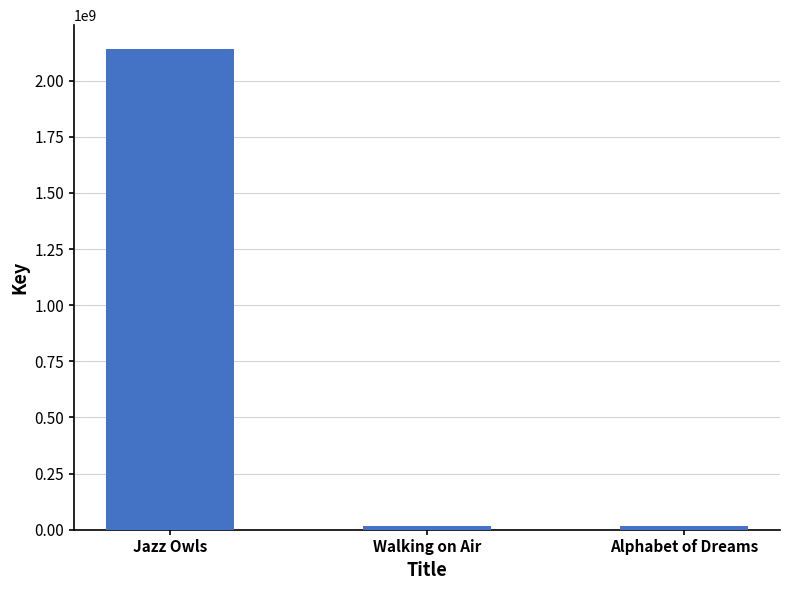

The chart shows a value of 2139743685 at Jazz Owls. True or false?

True